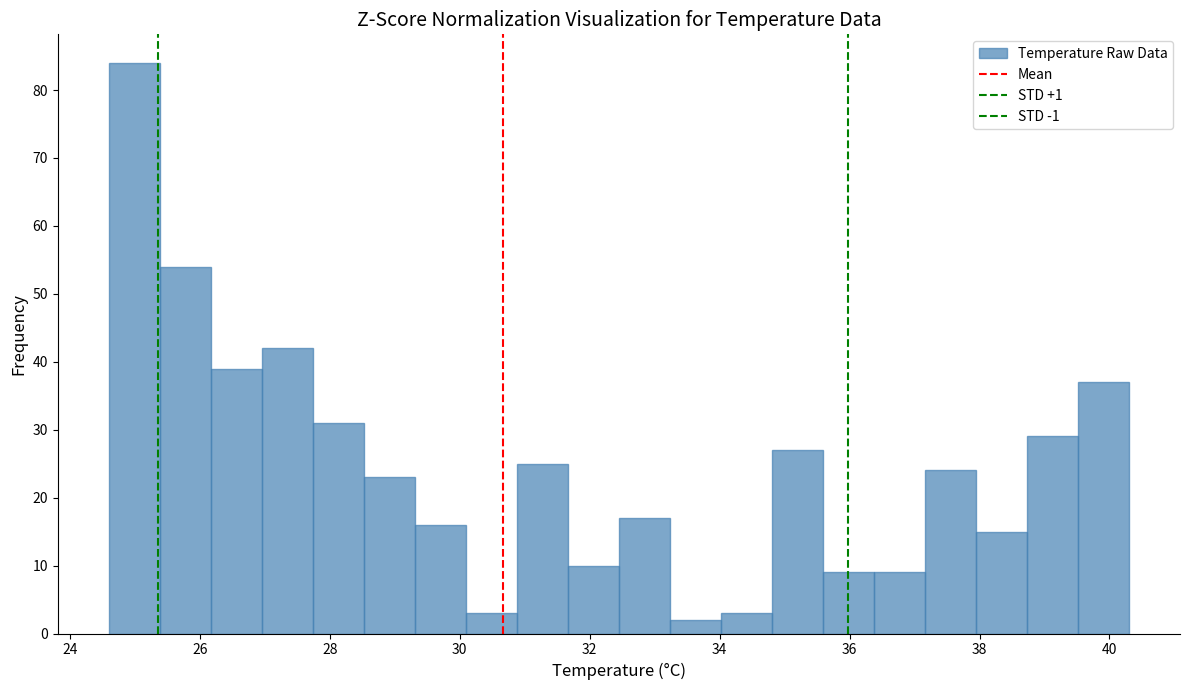

Around what value on the x-axis is the tallest bar? Give the approximate position of its centre, as read against the axis.

25.0